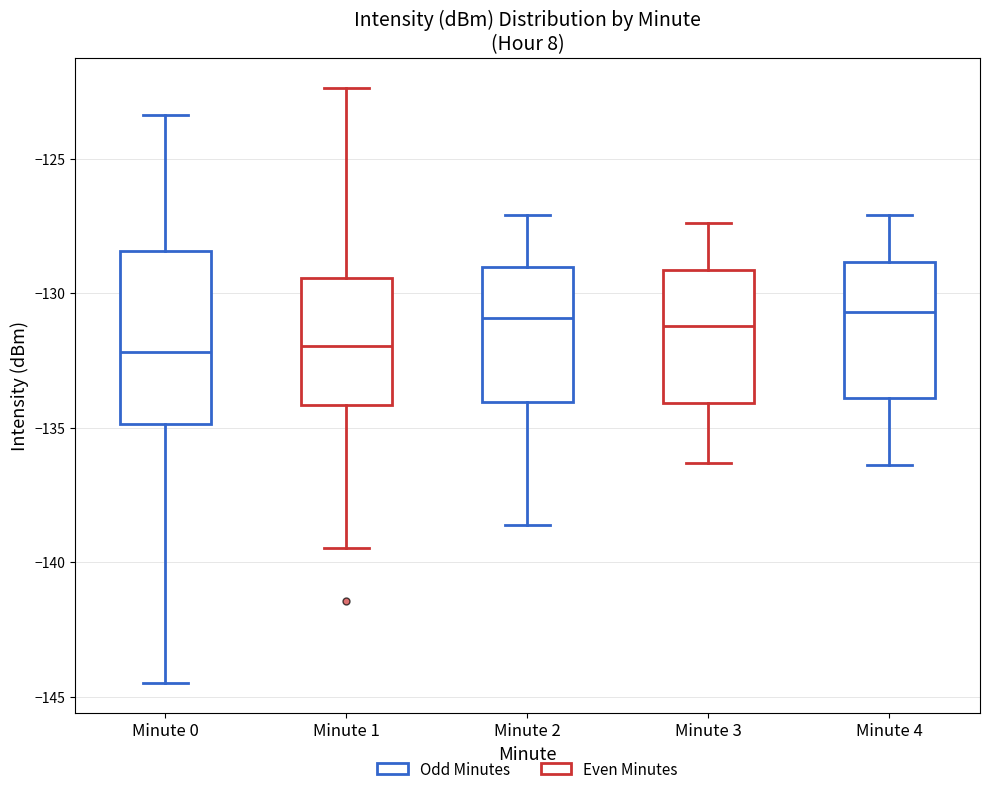

Where is the lower edge of the box for Minute 4 on the y-axis? The values are not printed on the chart, so give them approximately, as read against the axis.

-134.0